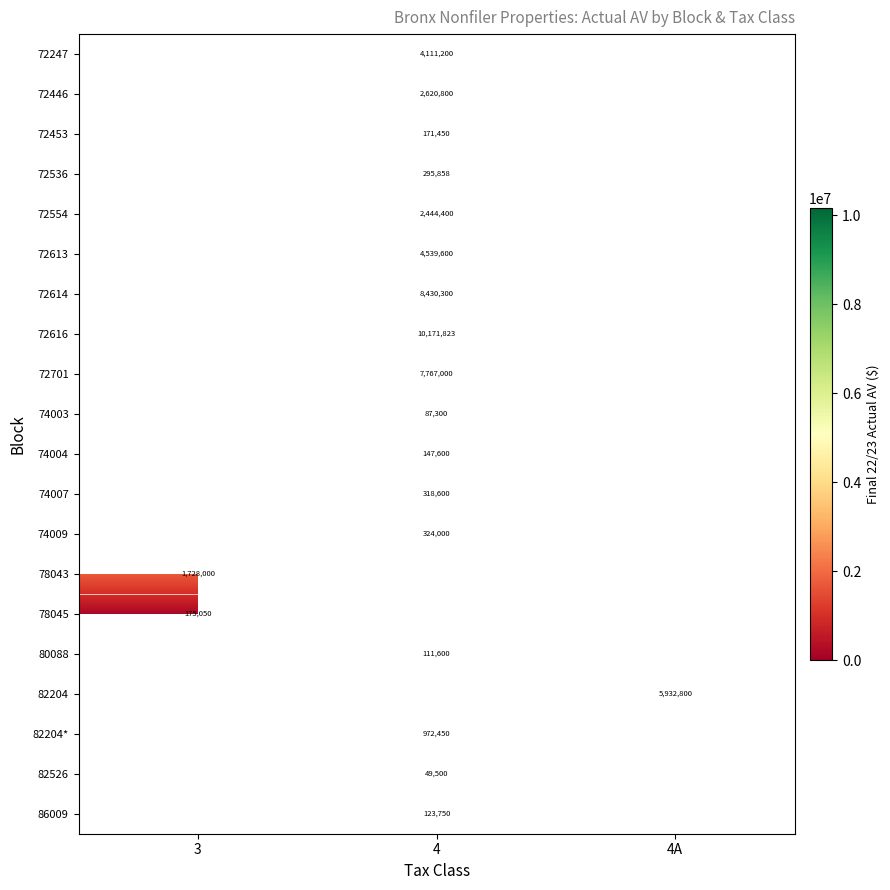

Is it true that 72554 equals 2444400 at 4?

True